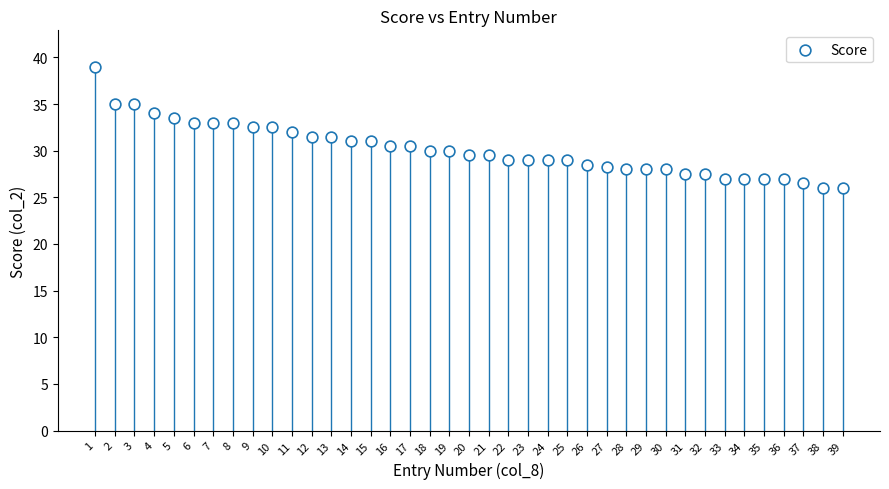

What is the range of X values (max minus min)?

38.0